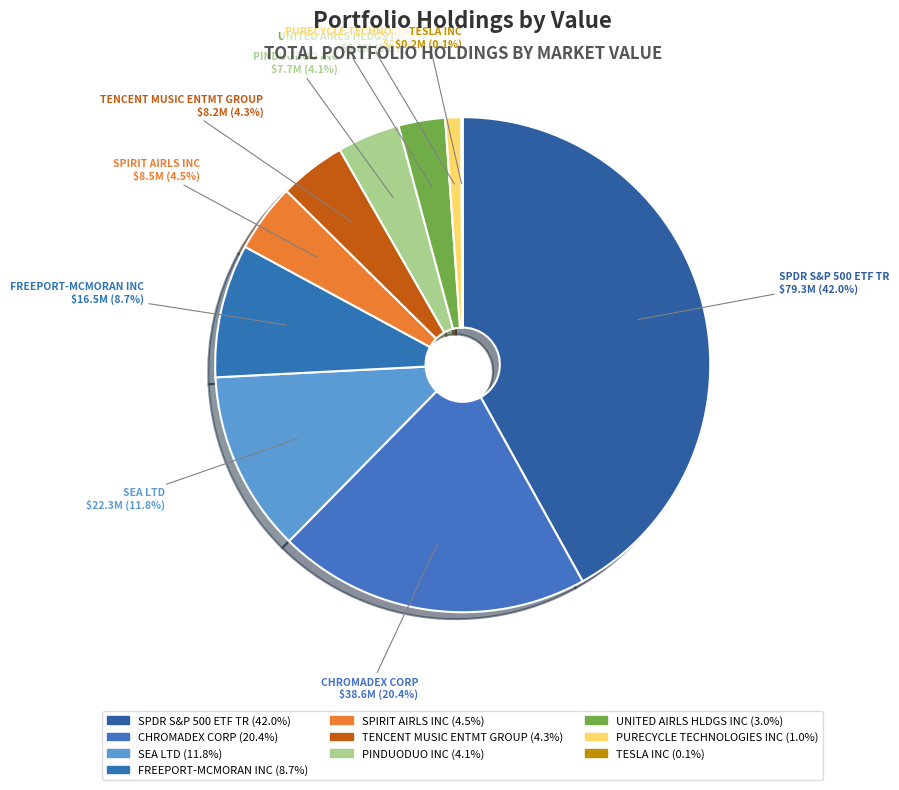

Between UNITED AIRLS HLDGS INC and SPDR S&P 500 ETF TR, which is larger?

SPDR S&P 500 ETF TR